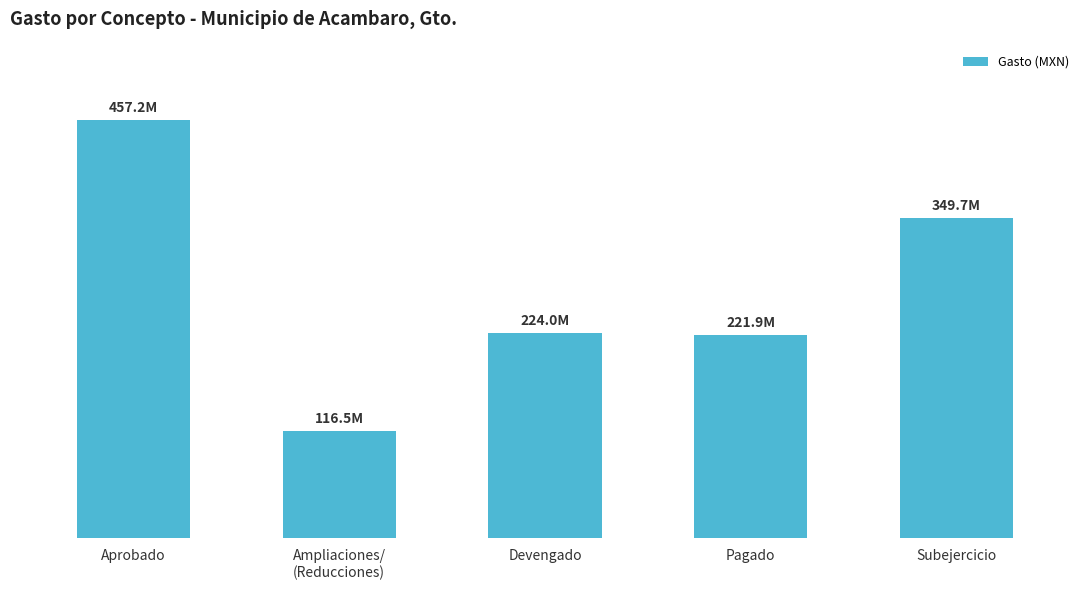

What is the sum of the values at Aprobado and Pagado?

679058687.3